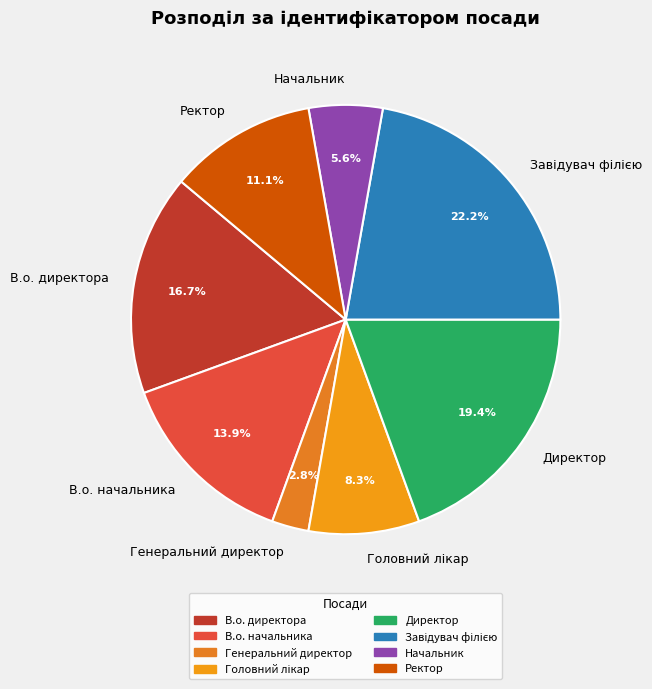

How many segments does this pie chart have?

8